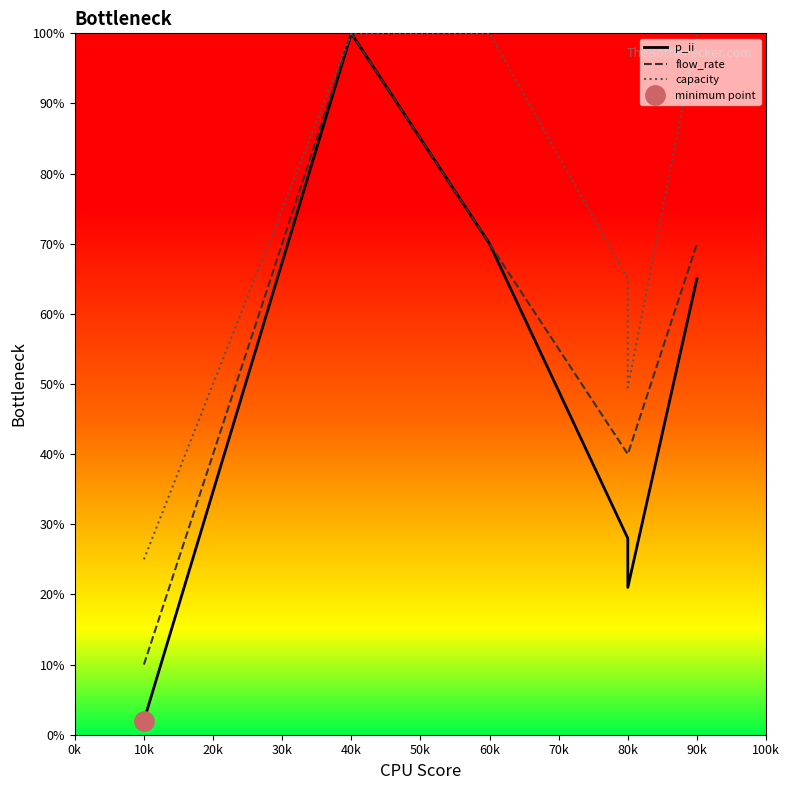

The value of capacity at 90k is 28.3. True or false?

False